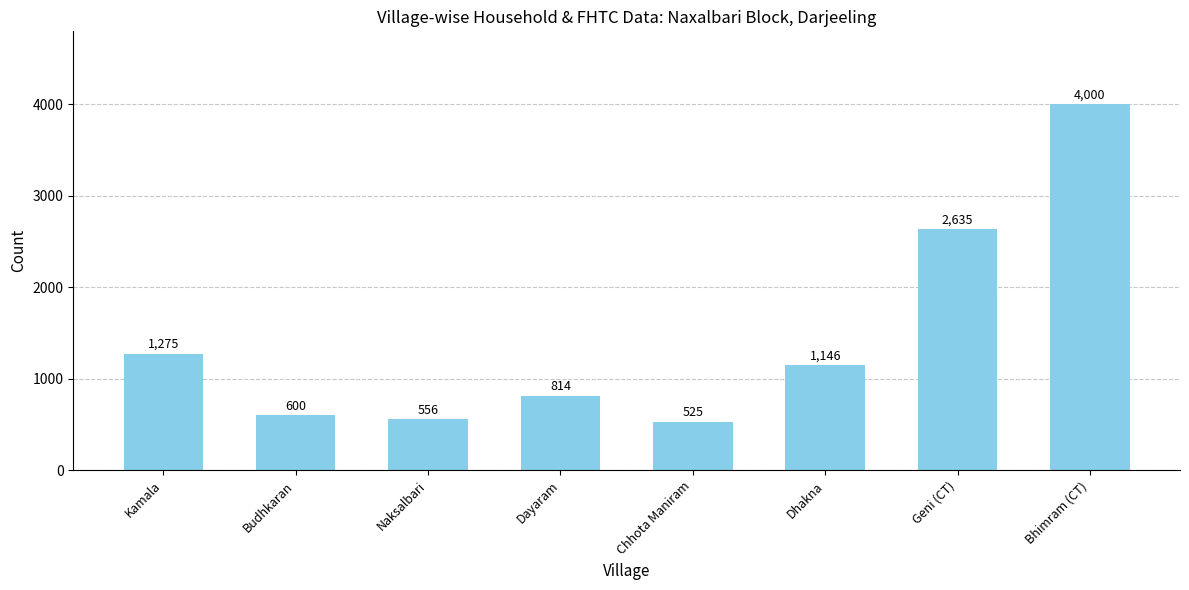

Which category has the highest value across all series?

Bhimram (CT)